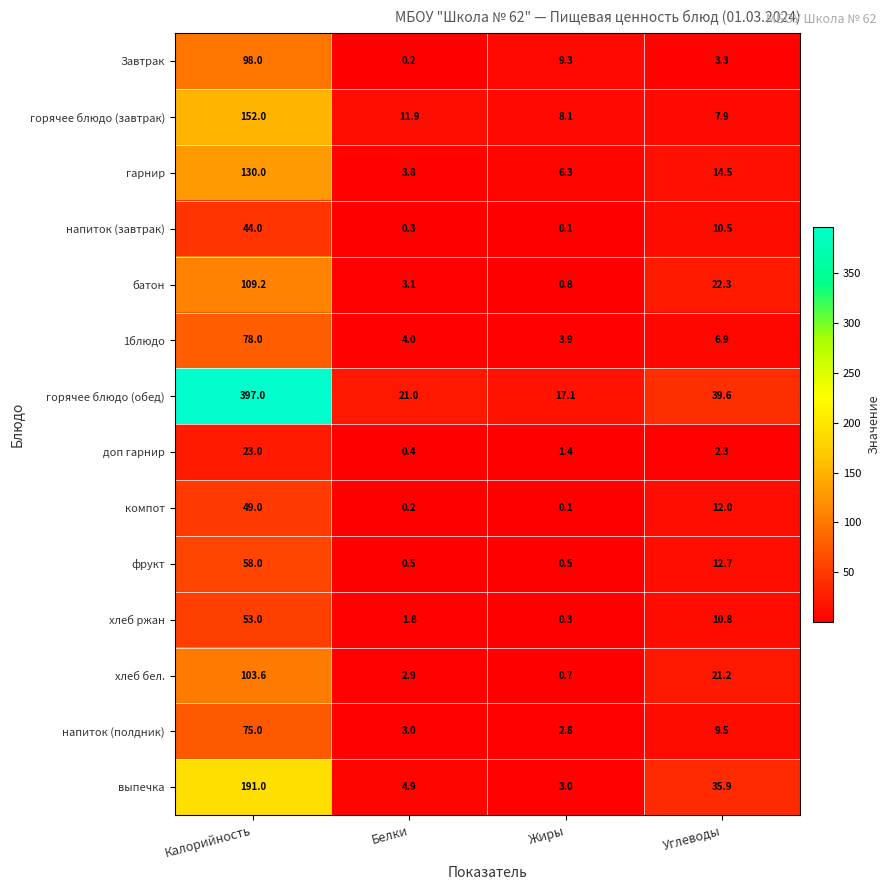

At which label does компот first exceed 12?

Калорийность